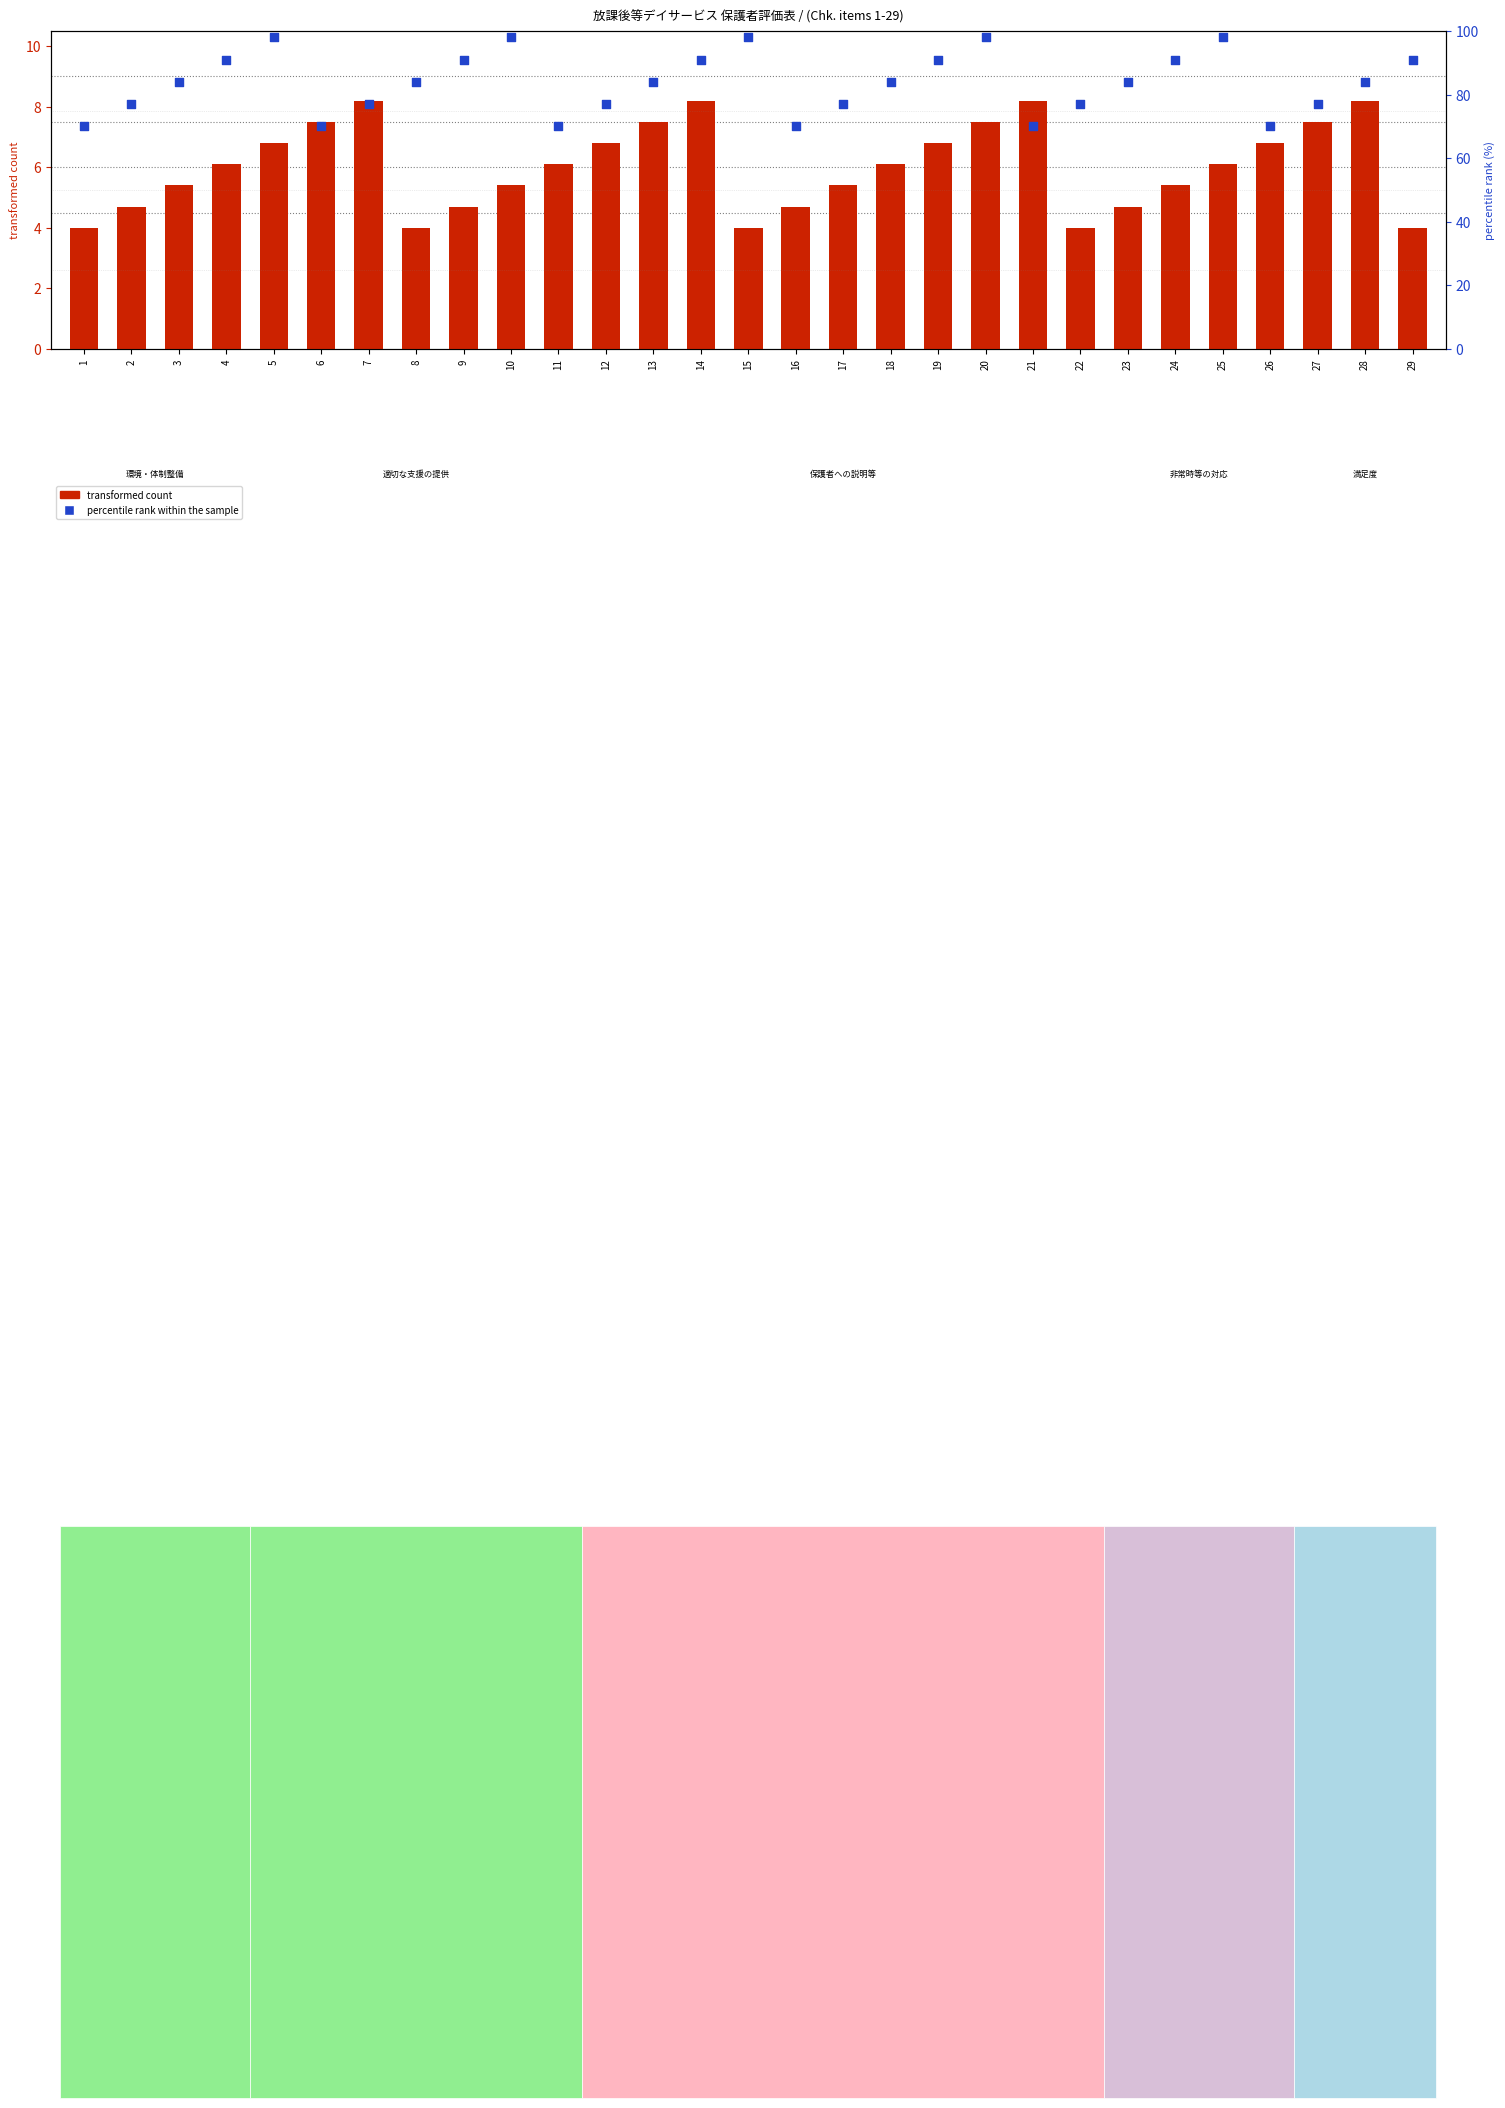

Which series has the largest total across all categories?

percentile rank within the sample